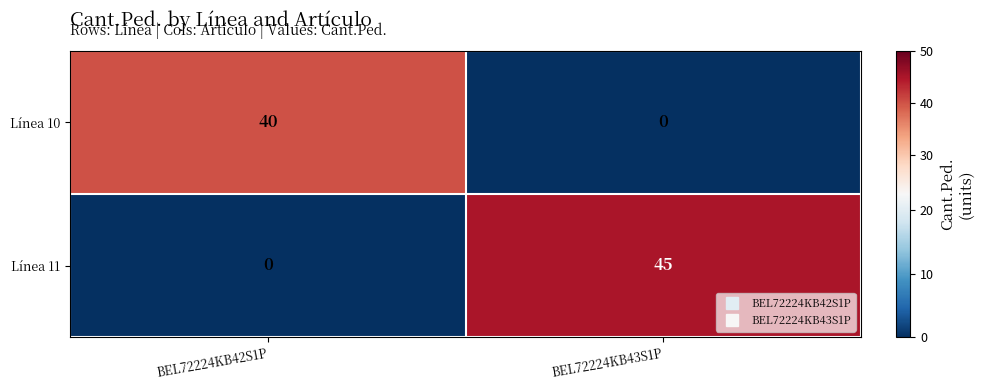

Which category has the highest value in the Línea 10 series?

BEL72224KB42S1P